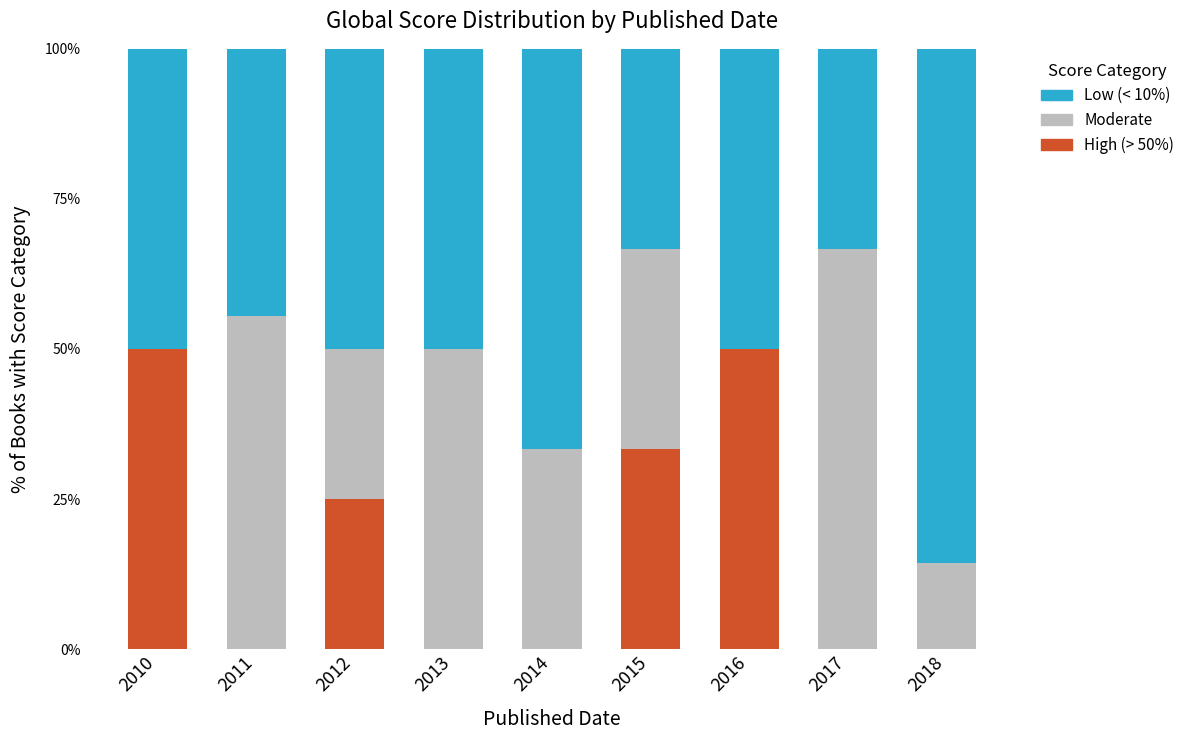

Is it true that High (> 50%) equals 0.0 at 2013?

True